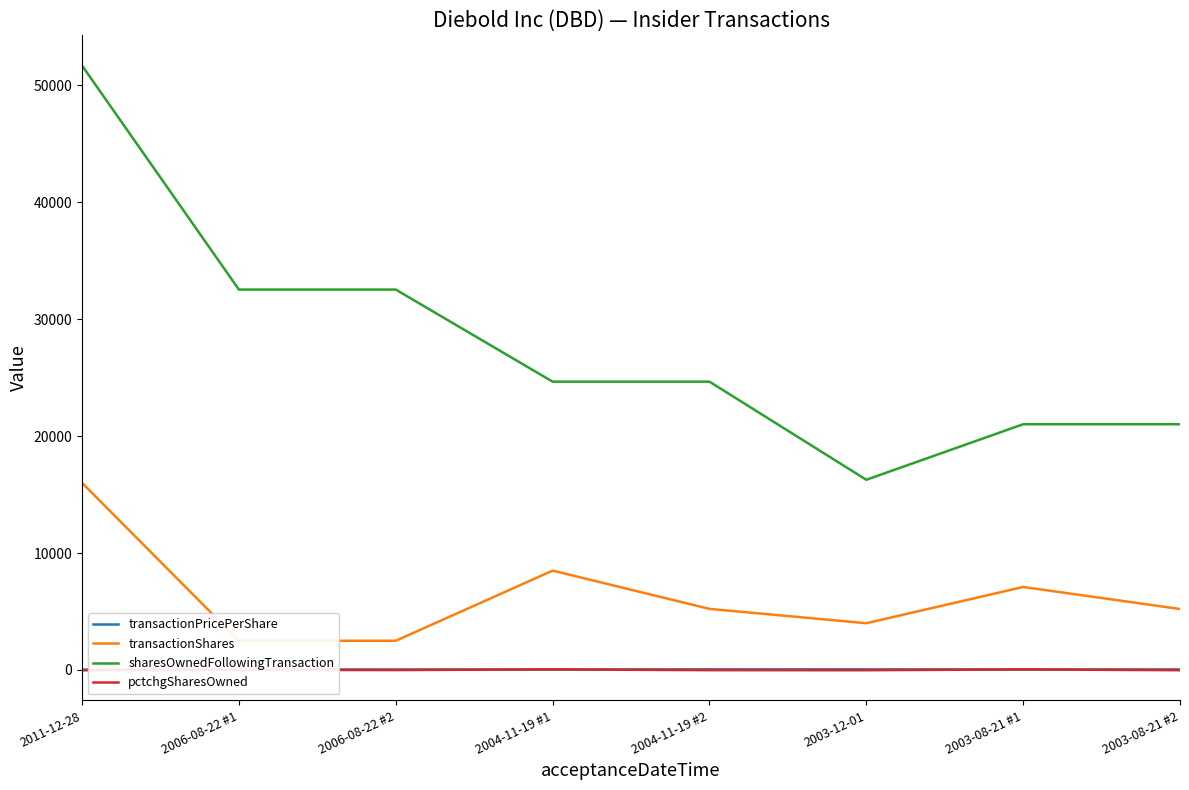

The transactionShares series shows 3292.8 at 2006-08-22 #1. True or false?

False